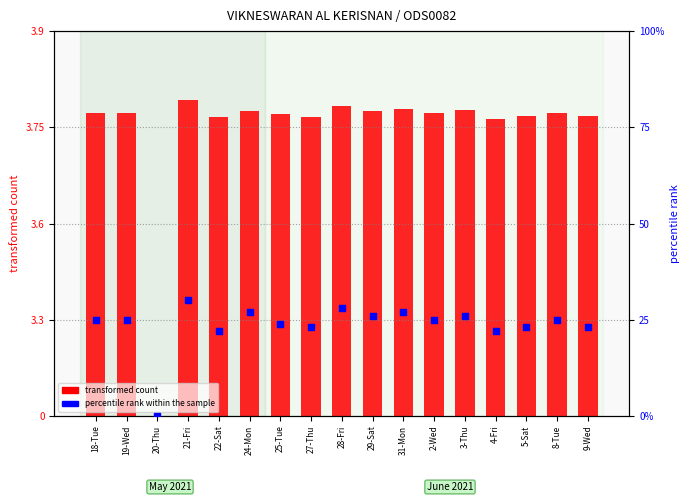

Approximately how many times larger is the value at 19-Wed compared to 9-Wed?

1.1